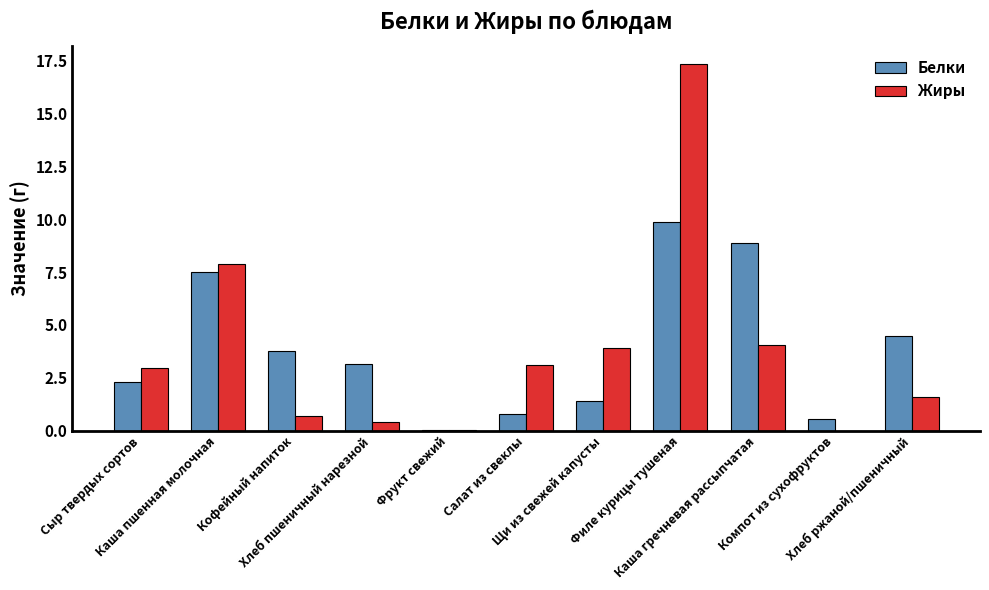

What is the maximum value shown in the chart?

17.3